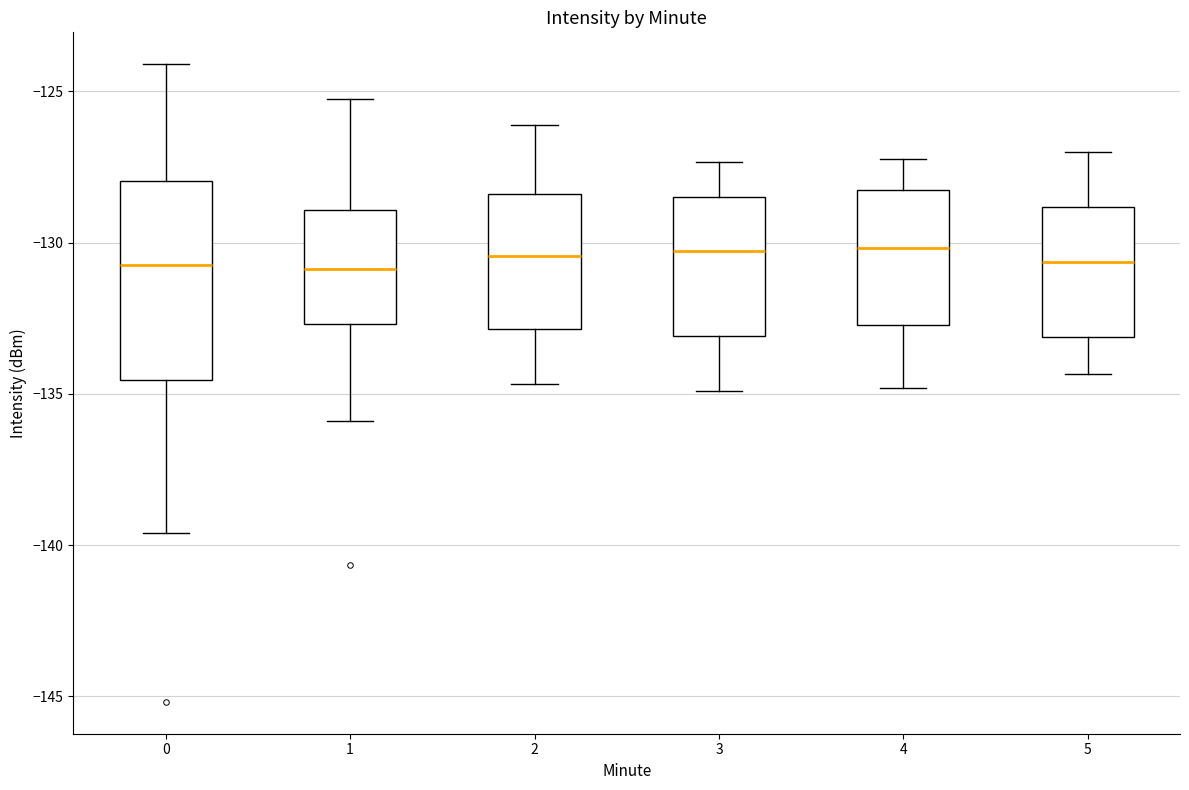

Reading left to right, transcribe this box plot: for each box, give where its median line is, the range the box spans, and where its two whiskers end, as read against the y-axis. The values are not printed on the chart, so give them approximately, as read against the axis.

0: median -130.5, box -134.5 to -128.0, whiskers -139.5 to -124.0
1: median -131.0, box -132.5 to -129.0, whiskers -136.0 to -125.0
2: median -130.5, box -133.0 to -128.5, whiskers -134.5 to -126.0
3: median -130.5, box -133.0 to -128.5, whiskers -135.0 to -127.5
4: median -130.0, box -132.5 to -128.5, whiskers -135.0 to -127.0
5: median -130.5, box -133.0 to -129.0, whiskers -134.5 to -127.0